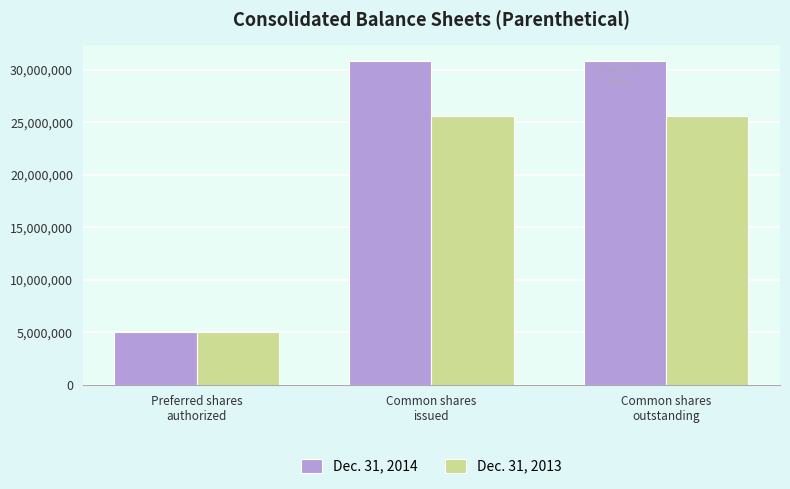

Reading left to right, extract all data points from this chart.

Dec. 31, 2014: 5000000	30806000	30806000
Dec. 31, 2013: 5000000	25629000	25629000